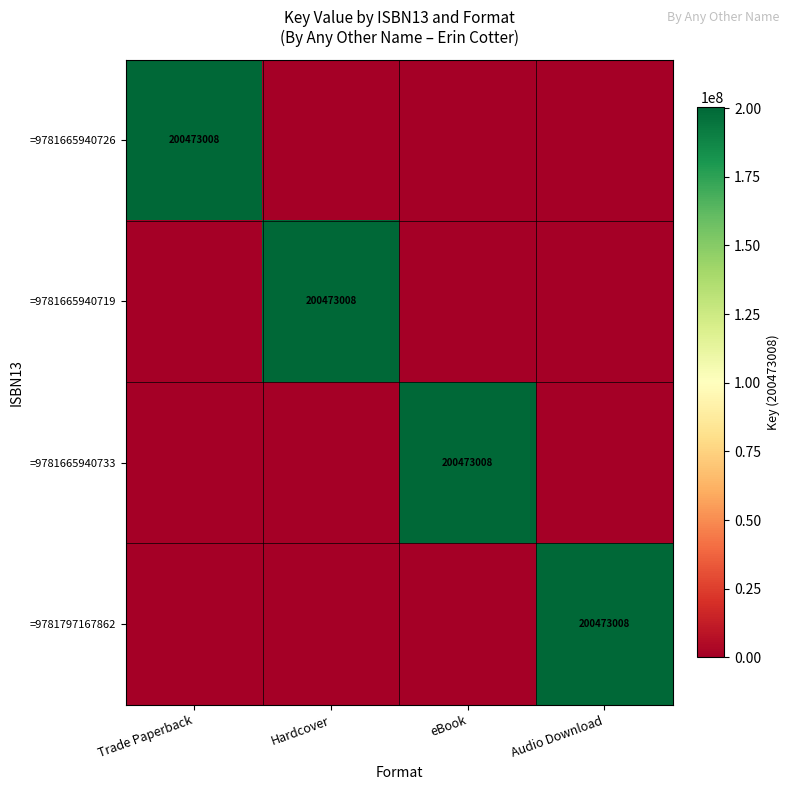

At which category does the chart reach its peak across all series?

Trade Paperback